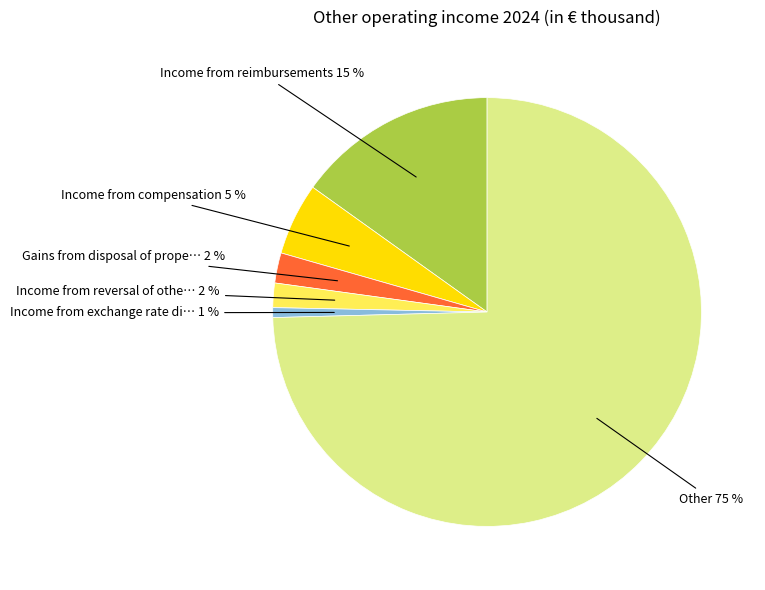

To the nearest percent, what is the difference between the largest and smallest slice percentages?

74%